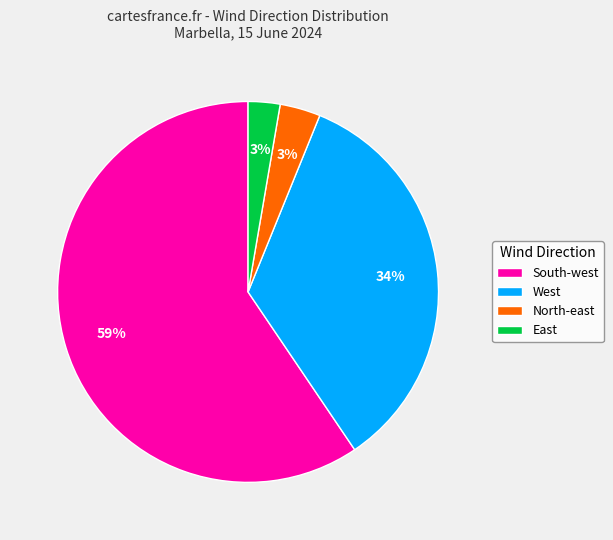

Does North-east account for over 50% of the chart?

No